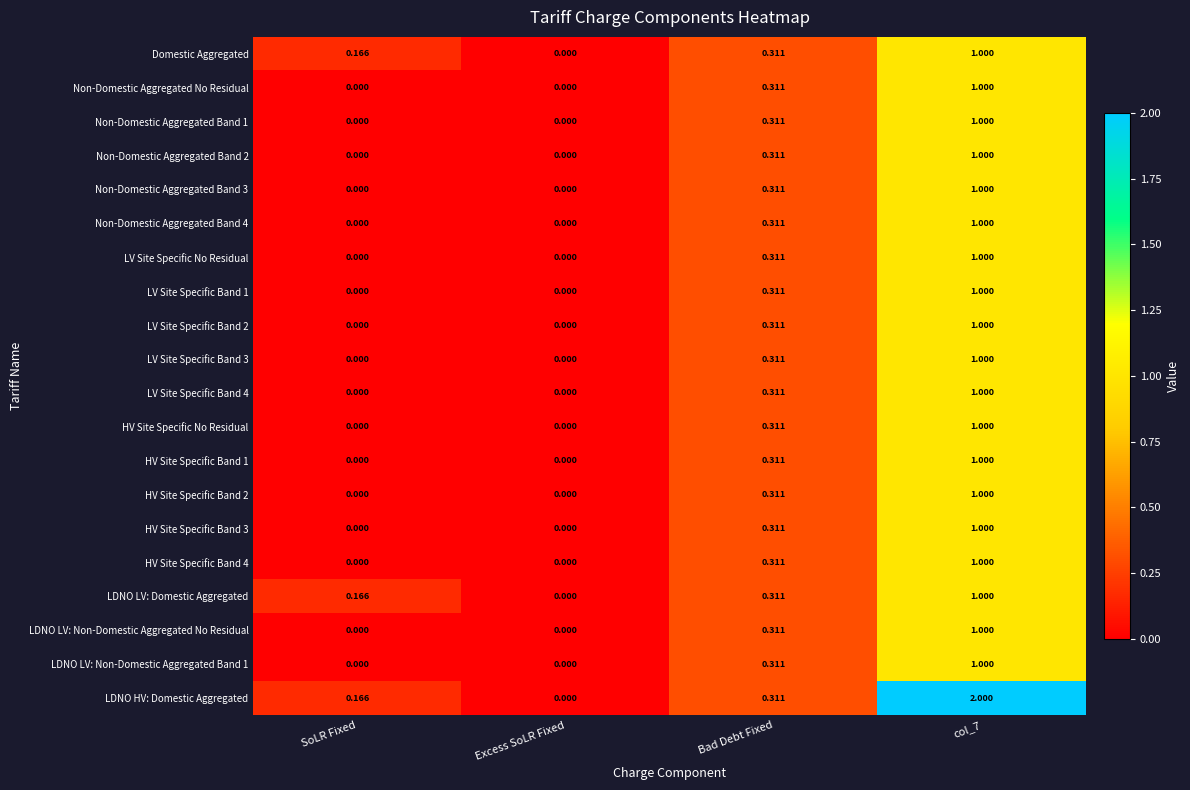

Between Excess SoLR Fixed and col_7, which series saw the biggest shift?

LDNO HV: Domestic Aggregated